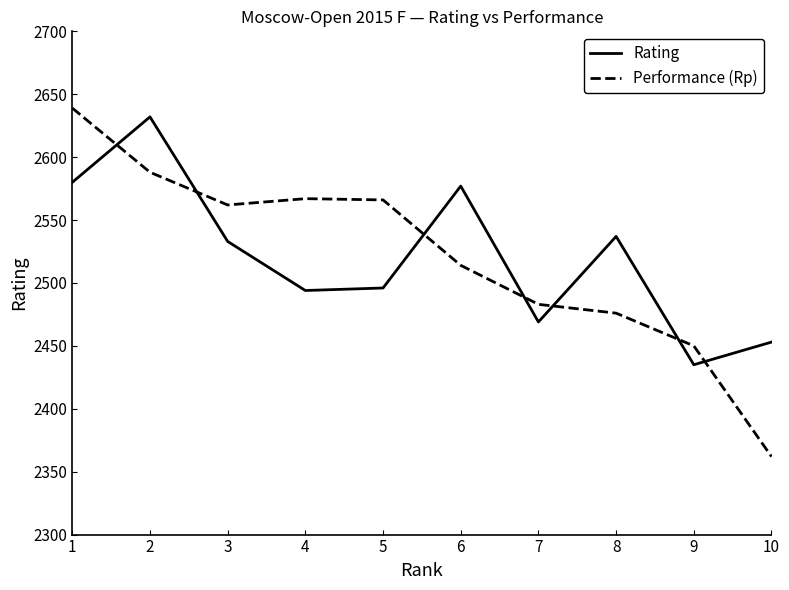

What is the total value across all series at 2?

5220